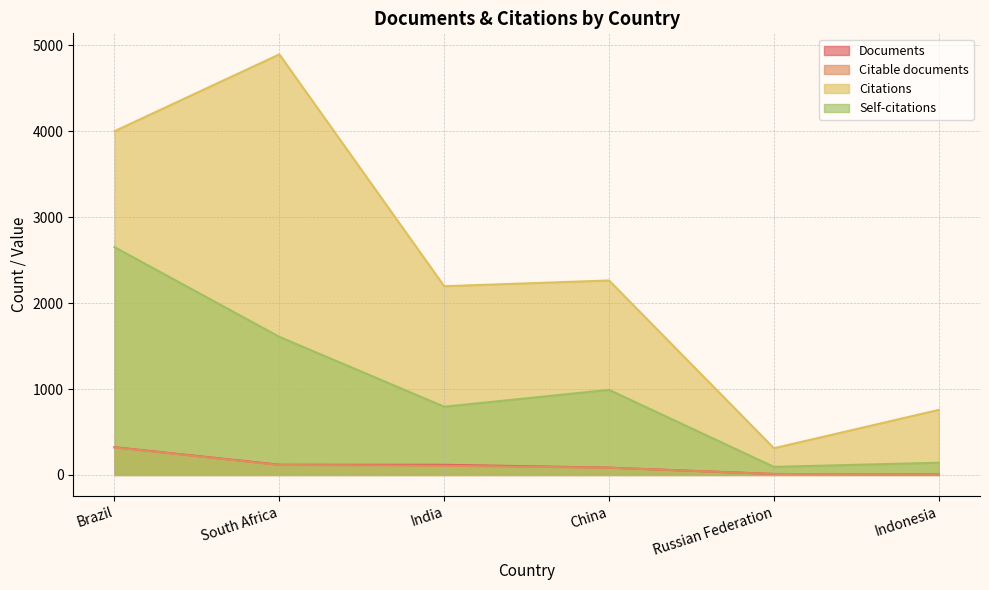

True or false: Citable documents and Documents cross at least once.

False